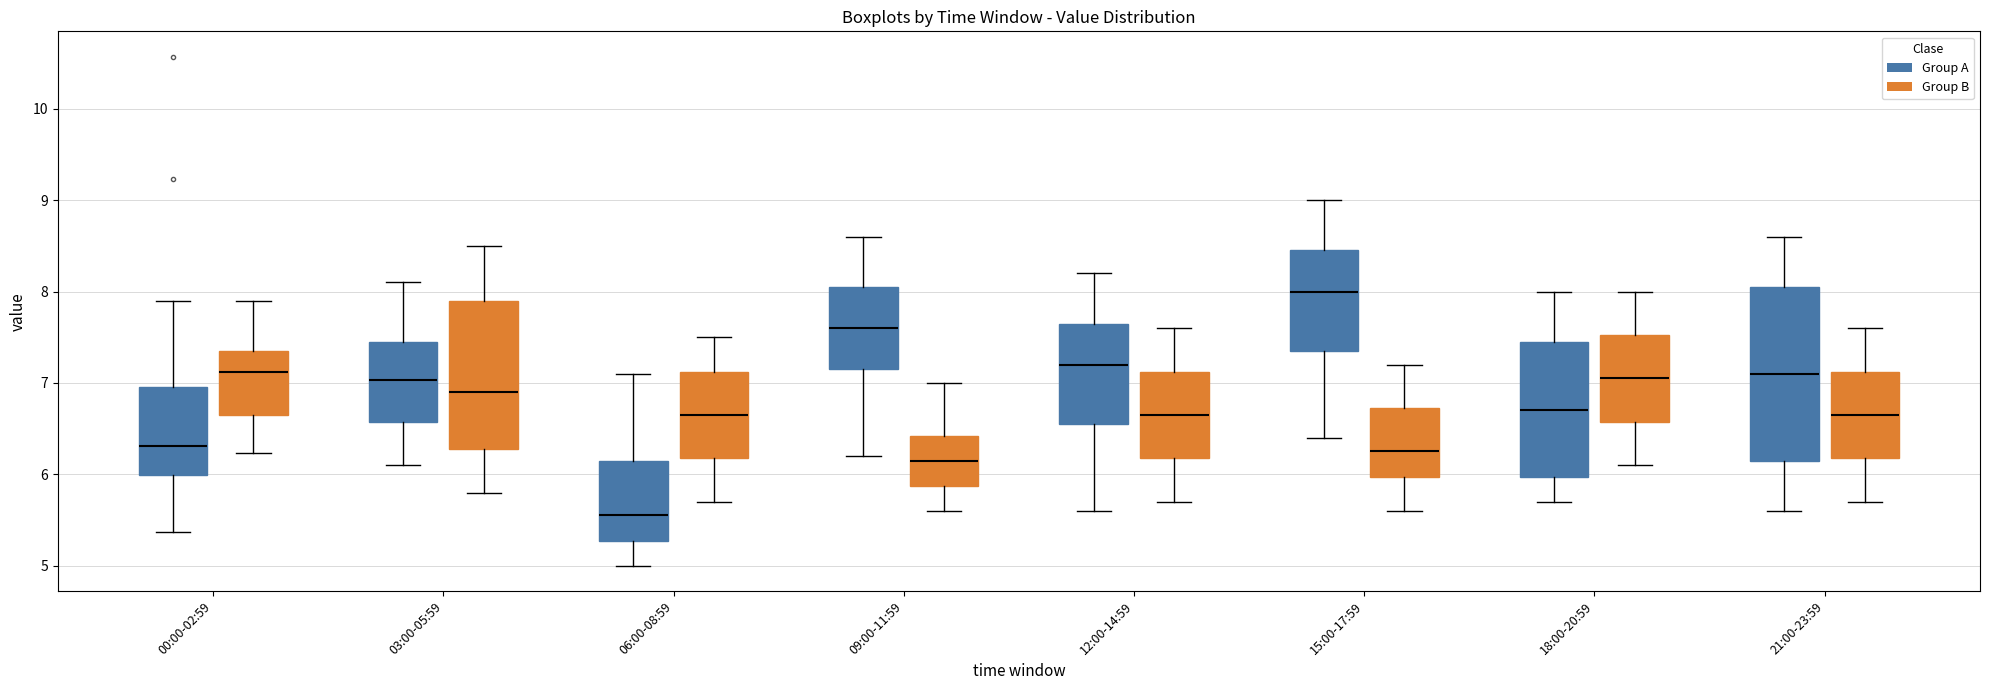

Which box's median line is the lowest?

06:00-08:59 (Group A)